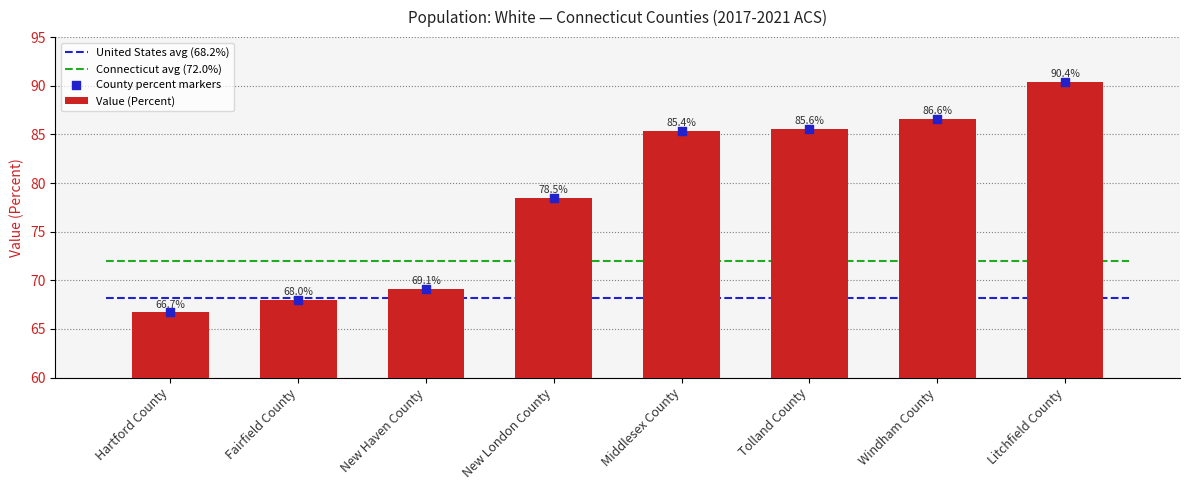

What is the total value across all series at Litchfield County?

180.8